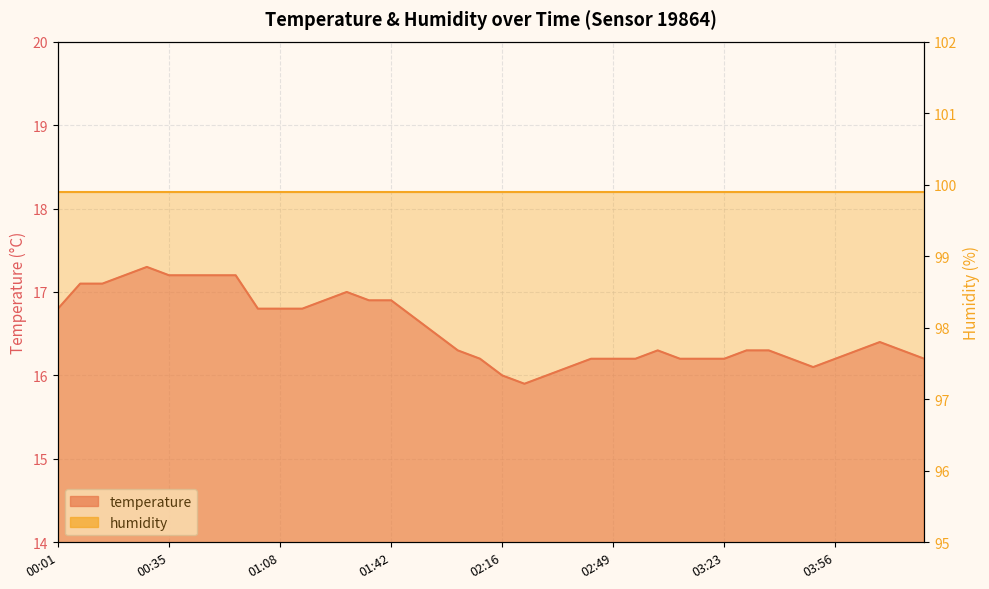

What is the smallest value displayed?

15.9